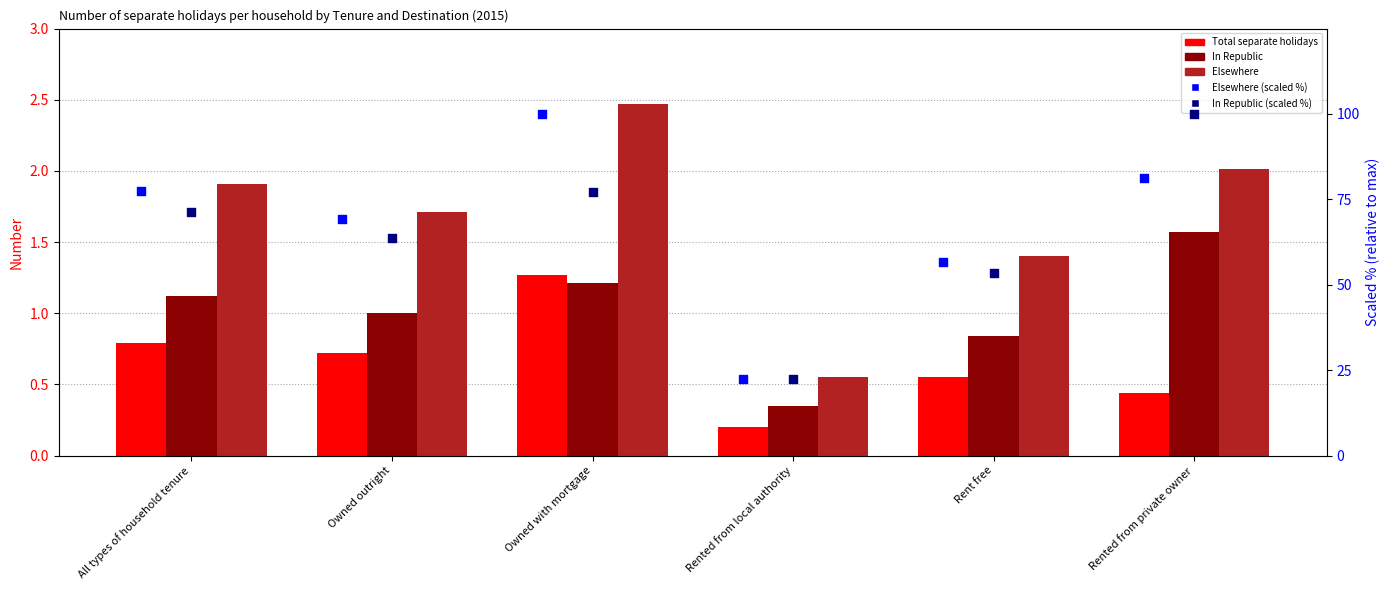

Which series has the widest spread of Y values?

Elsewhere (scaled %)